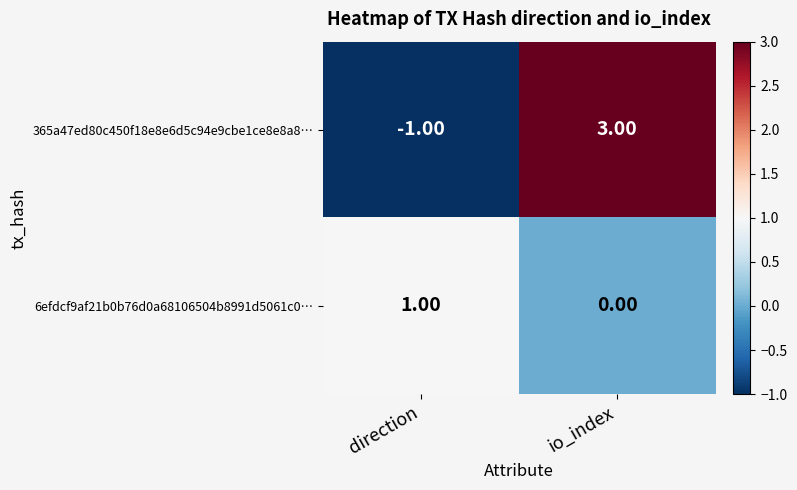

List the series in order of their overall mean, highest first.

365a47ed80c450f18e8e6d5c94e9cbe1ce8e8a8…, 6efdcf9af21b0b76d0a68106504b8991d5061c0…